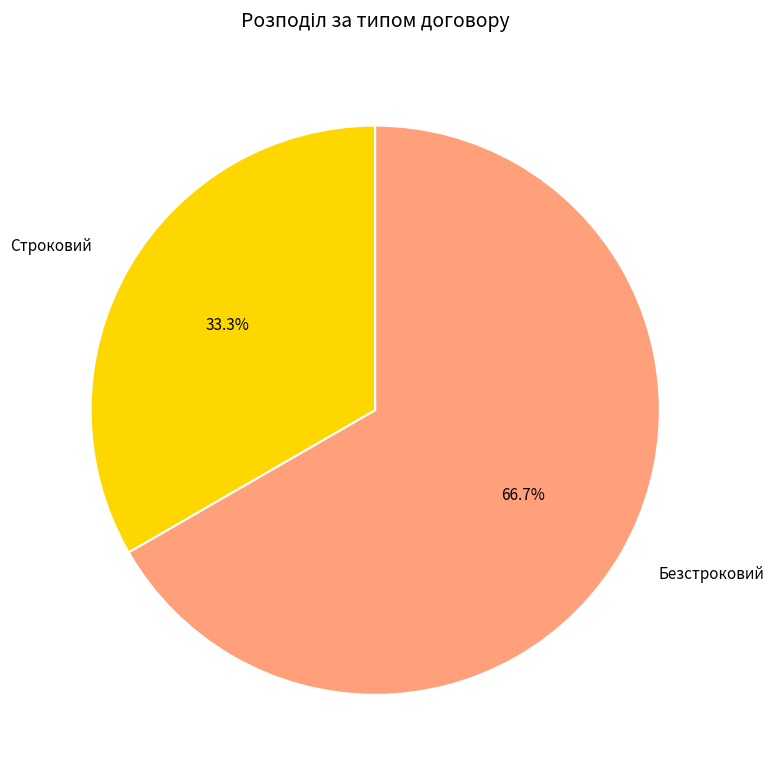

How many segments does this pie chart have?

2